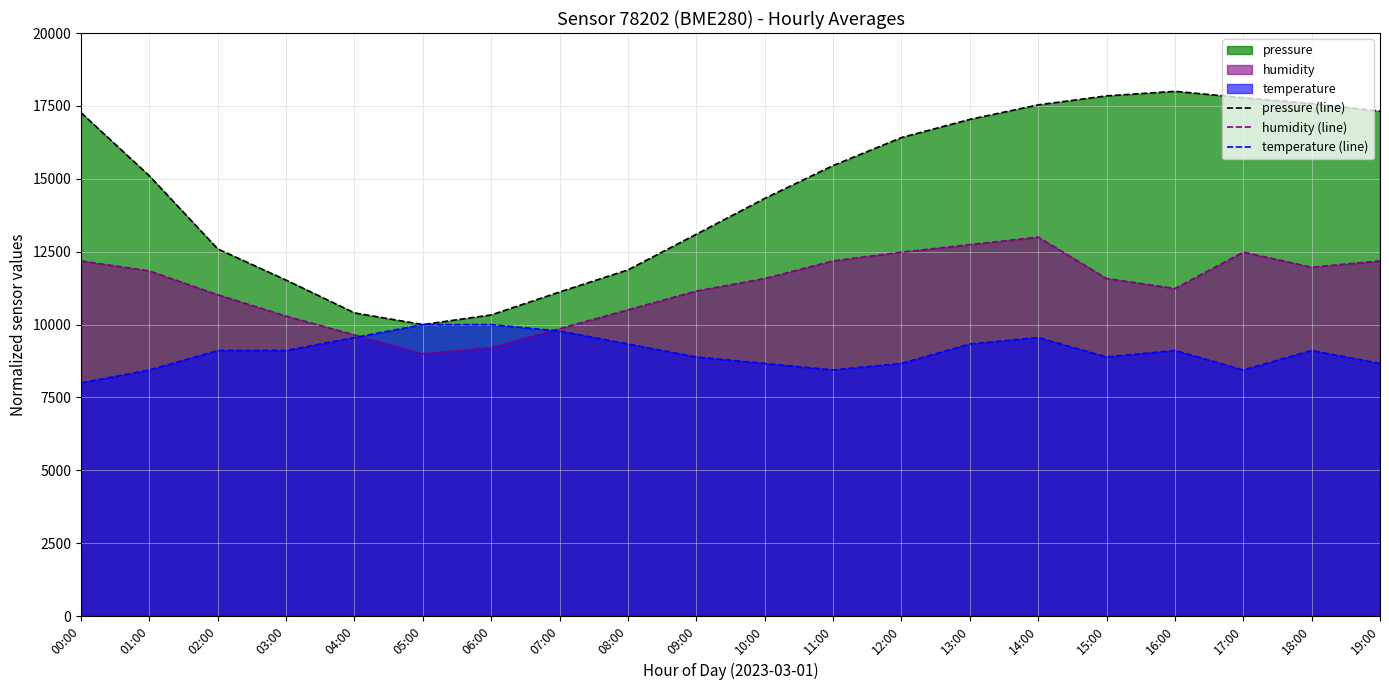

True or false: humidity (line) and pressure (line) intersect in this chart.

False